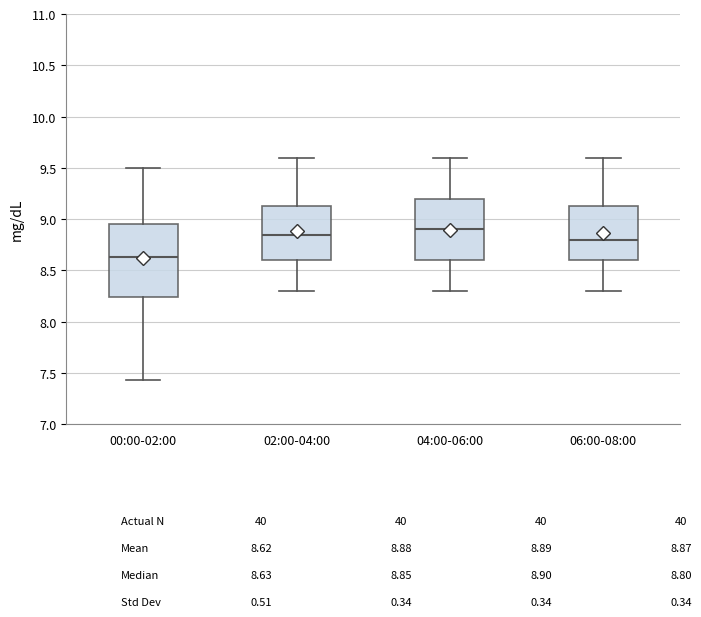

Reading left to right, read every box against the y-axis: the position of its median line, the range the box covers, and the ends of its whiskers. The values are not printed on the chart, so give them approximately, as read against the axis.

00:00-02:00: median 8.65, box 8.25 to 8.95, whiskers 7.45 to 9.50
02:00-04:00: median 8.85, box 8.60 to 9.15, whiskers 8.30 to 9.60
04:00-06:00: median 8.90, box 8.60 to 9.20, whiskers 8.30 to 9.60
06:00-08:00: median 8.80, box 8.60 to 9.15, whiskers 8.30 to 9.60